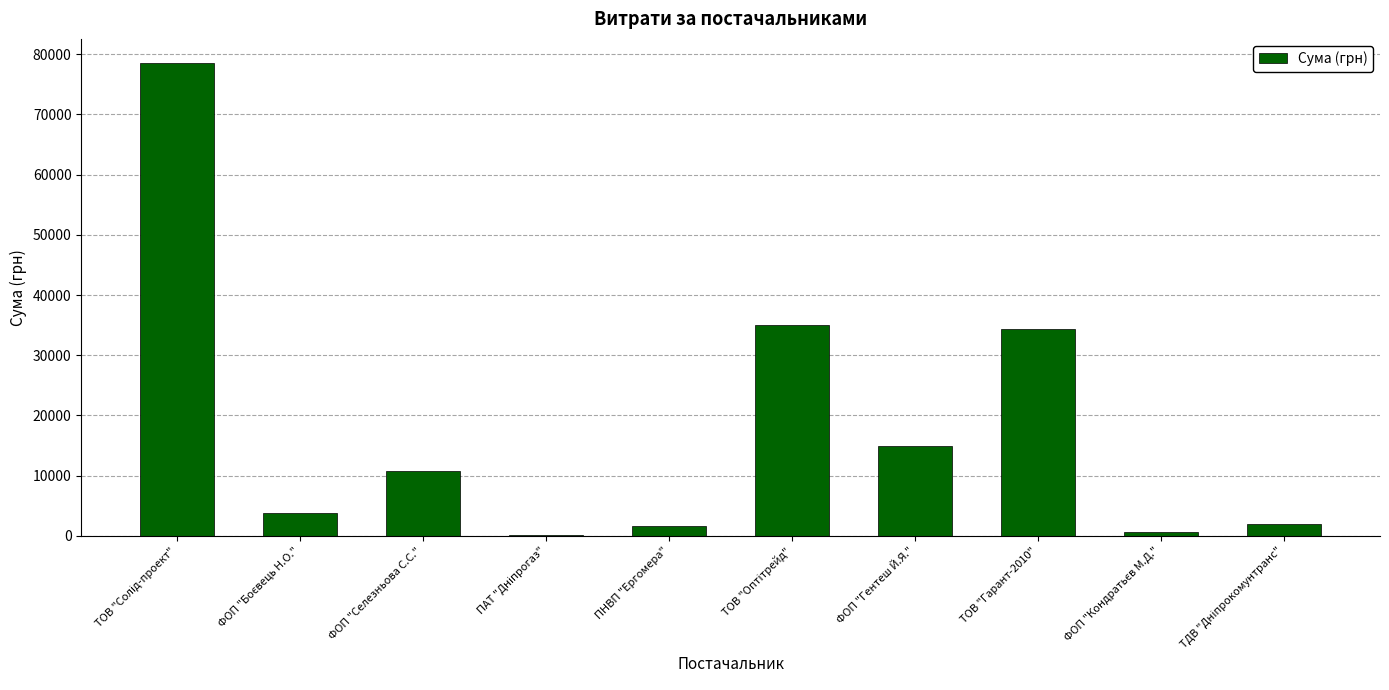

What is the greatest value displayed?

78600.0